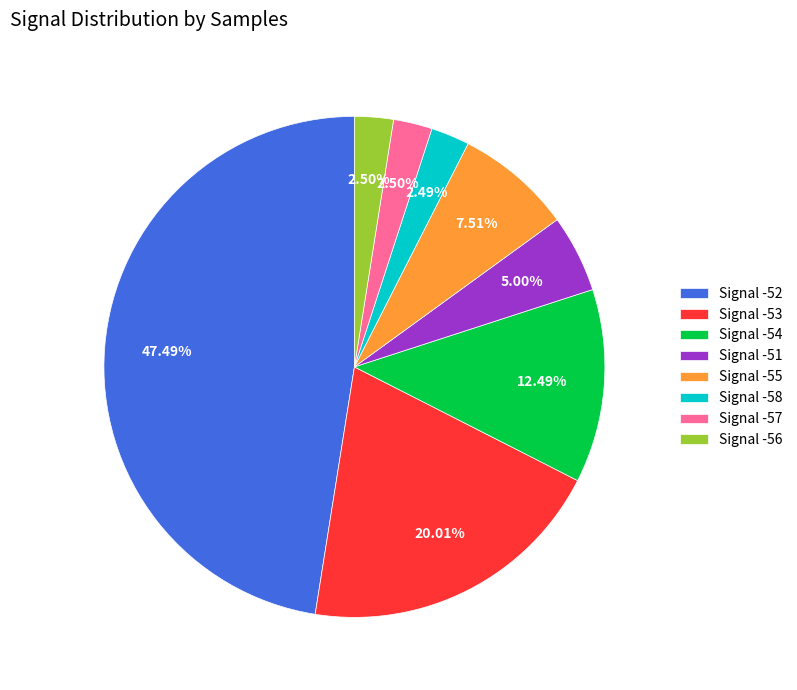

Combined, do Signal -51 and Signal -56 account for over 50%?

No